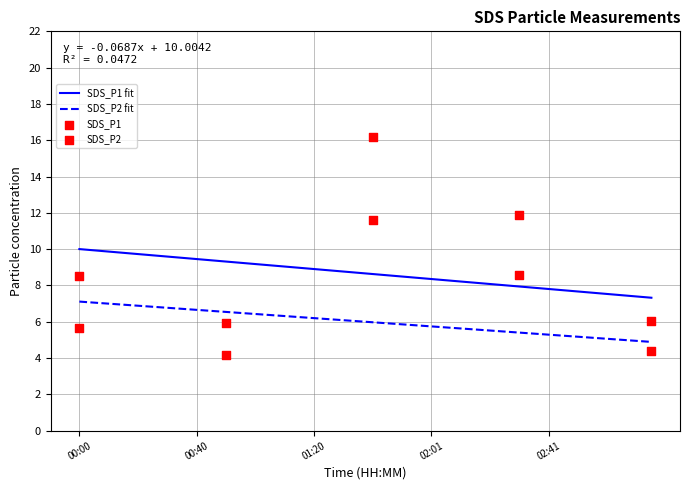

What is the highest value of the SDS_P2 fit series?

7.1